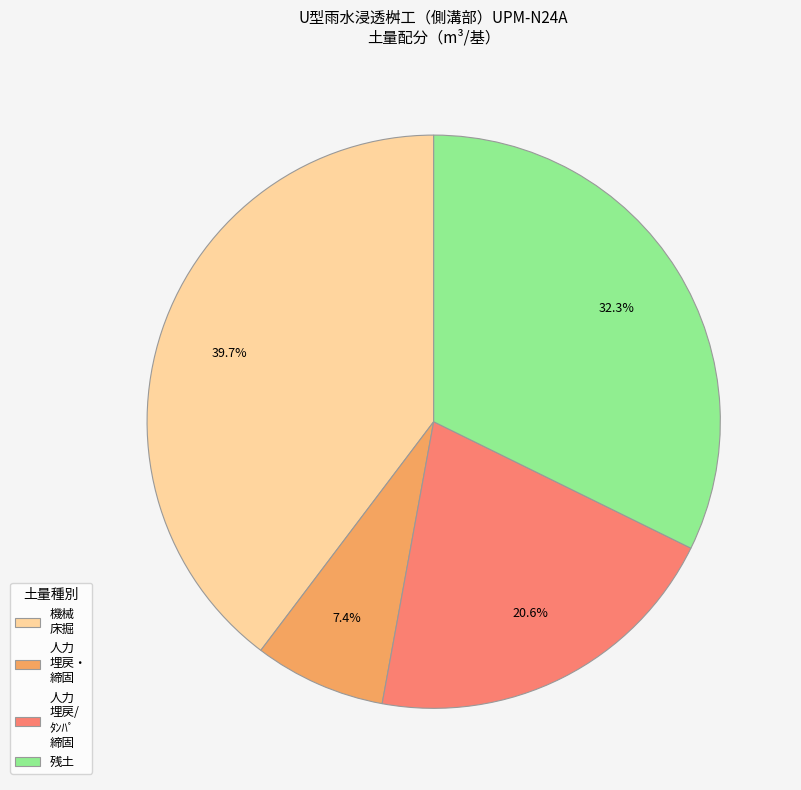

What percentage is NOT represented by 機械 床掘?

60.3%